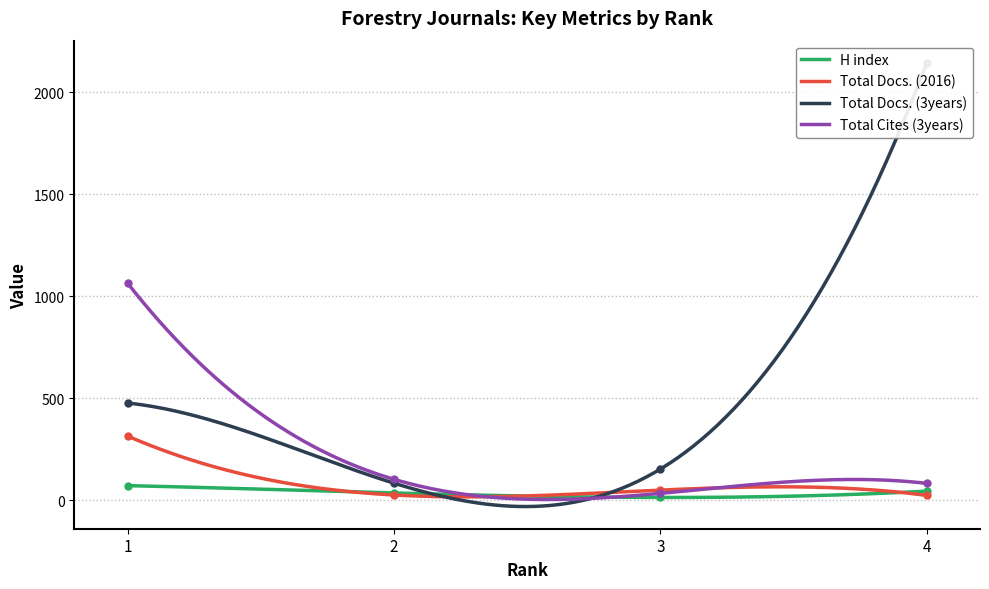

What is the value of the Total Docs. (3years) point at the 1st from the left?

476